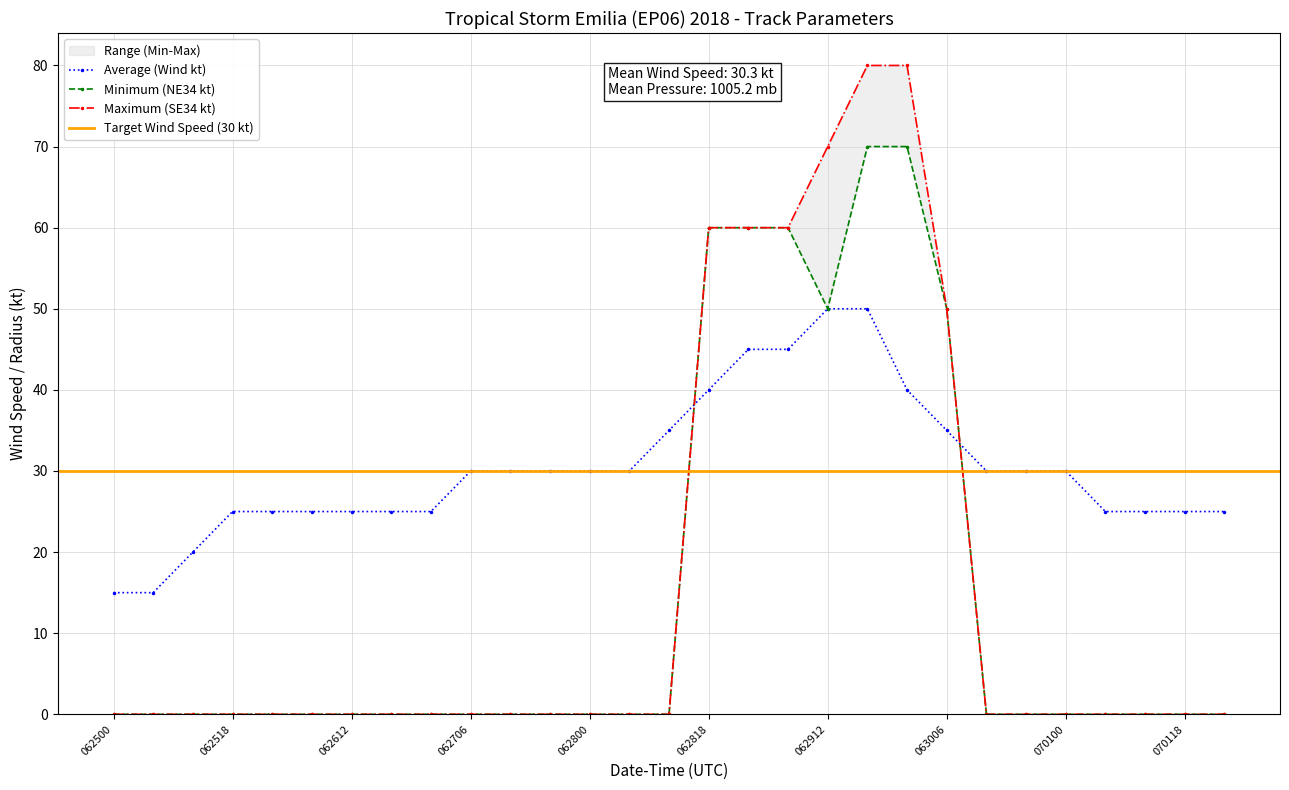

What is the maximum value for Average (Wind kt)?

50